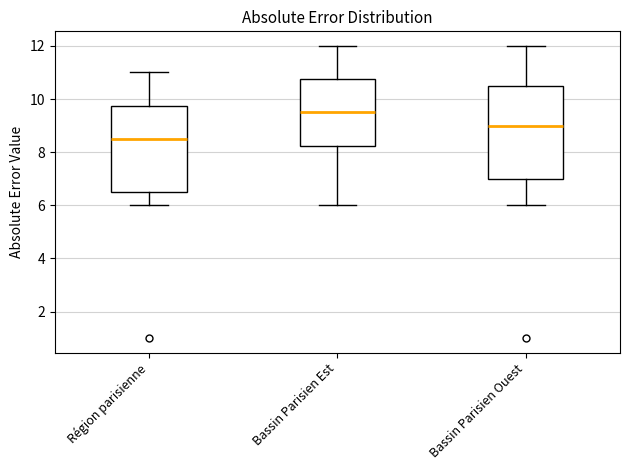

Reading left to right, transcribe this box plot: for each box, give where its median line is, the range the box spans, and where its two whiskers end, as read against the y-axis. The values are not printed on the chart, so give them approximately, as read against the axis.

Région parisienne: median 8.6, box 6.6 to 9.8, whiskers 6.0 to 11.0
Bassin Parisien Est: median 9.6, box 8.2 to 10.8, whiskers 6.0 to 12.0
Bassin Parisien Ouest: median 9.0, box 7.0 to 10.6, whiskers 6.0 to 12.0